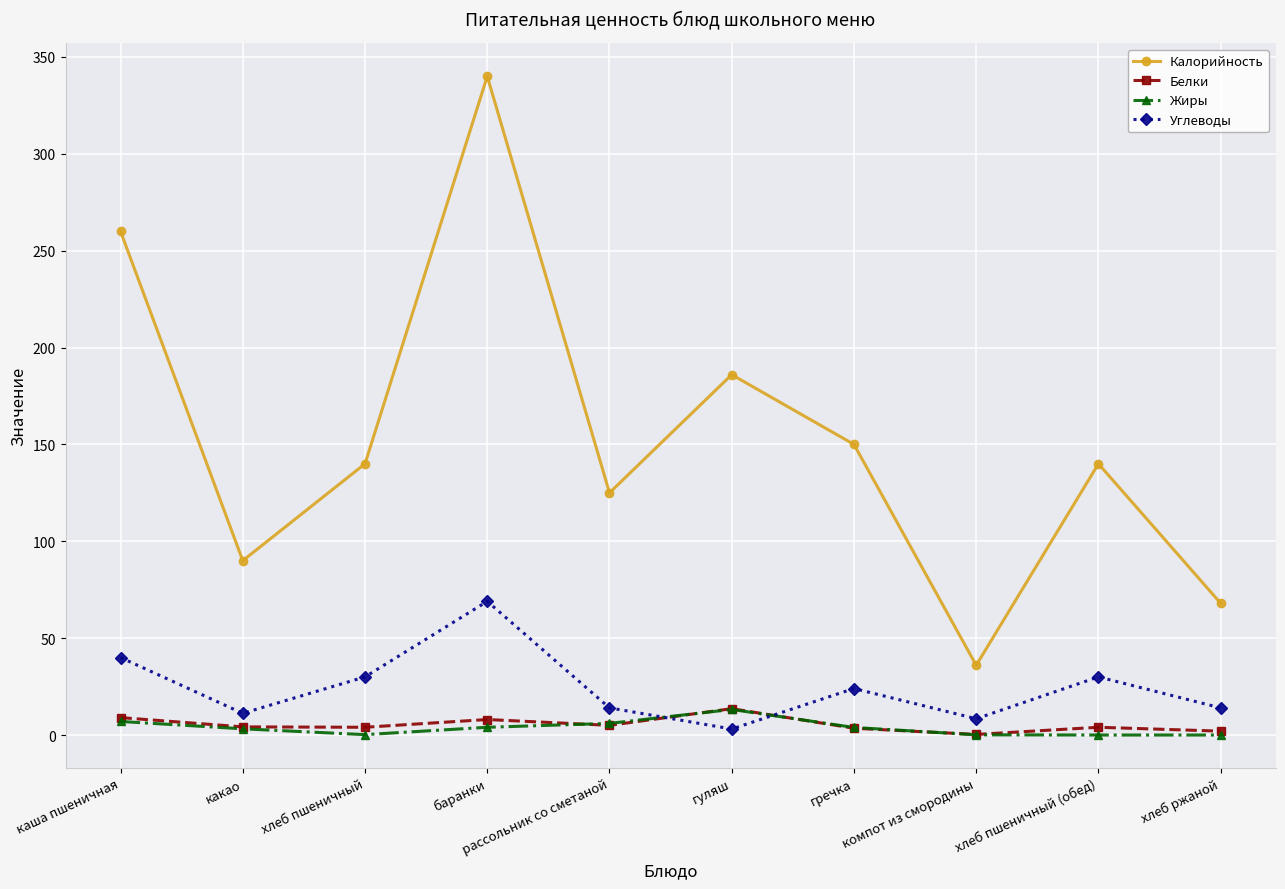

What are all the series names shown in the legend?

Калорийность, Белки, Жиры, Углеводы